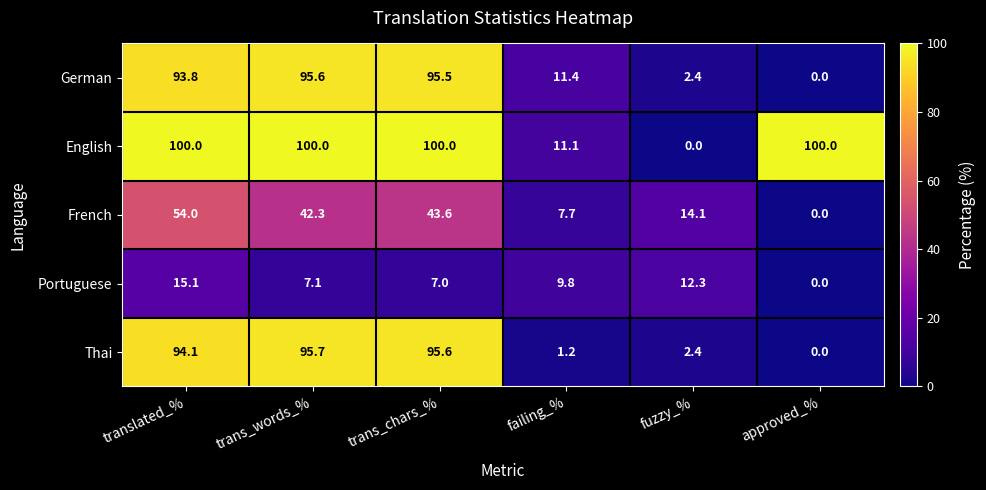

What is the total value across all series at approved_%?

100.0